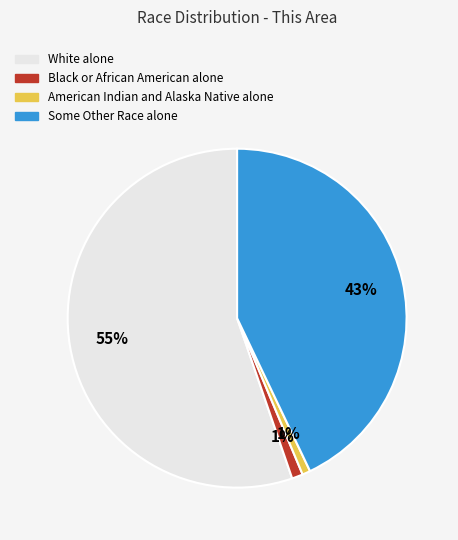

Which slice represents more than half of the pie?

White alone